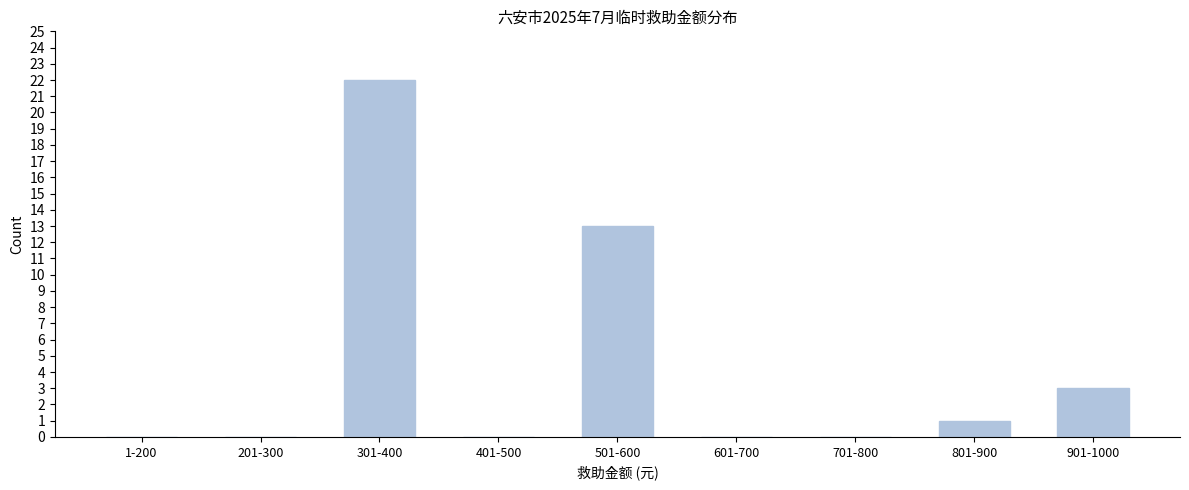

Reading left to right, extract all data points from this chart.

1-200=0	201-300=0	301-400=22	401-500=0	501-600=13	601-700=0	701-800=0	801-900=1	901-1000=3